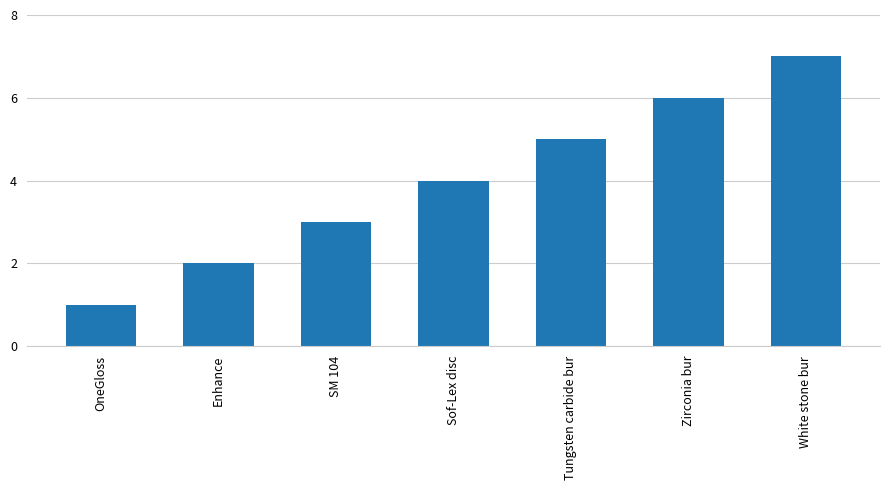

Rank the categories by value from highest to lowest.

White stone bur, Zirconia bur, Tungsten carbide bur, Sof-Lex disc, SM 104, Enhance, OneGloss